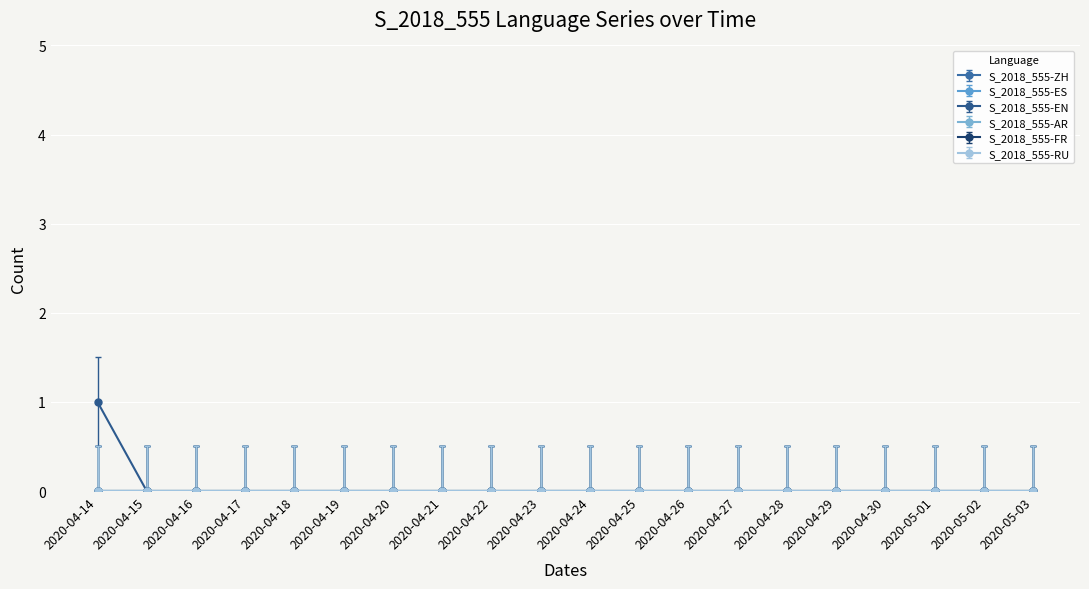

Is it true that S_2018_555-ES equals 0 at 2020-04-19?

True